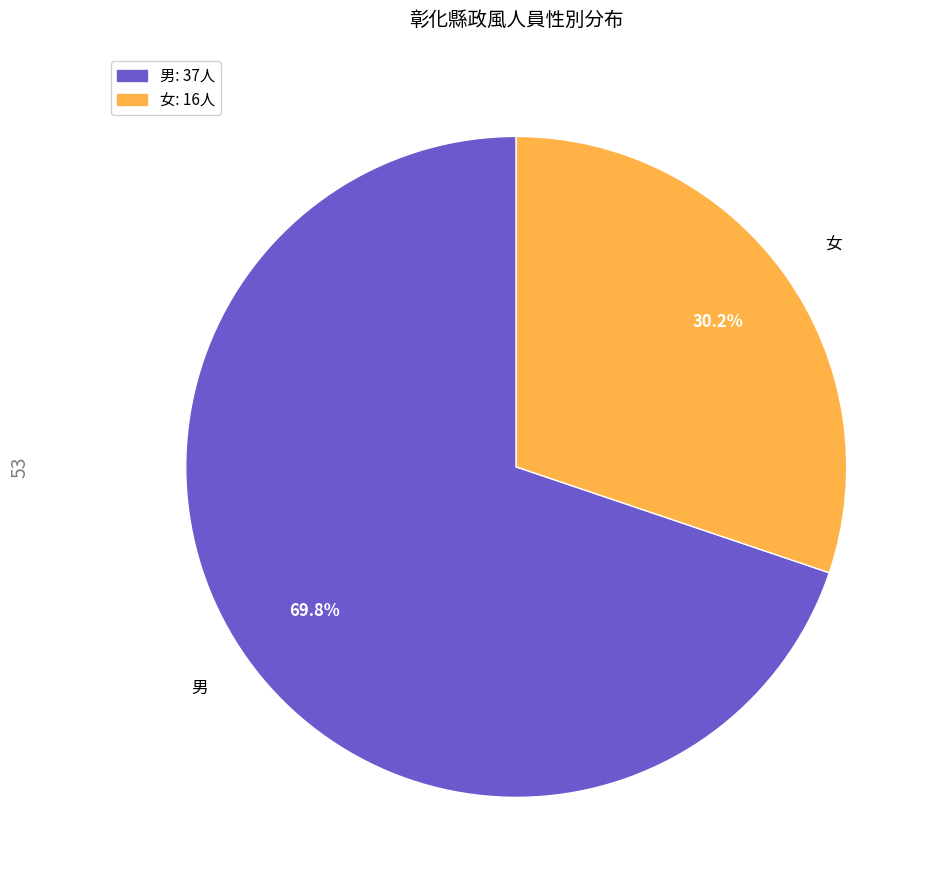

To the nearest percent, what portion does 女 represent?

30%